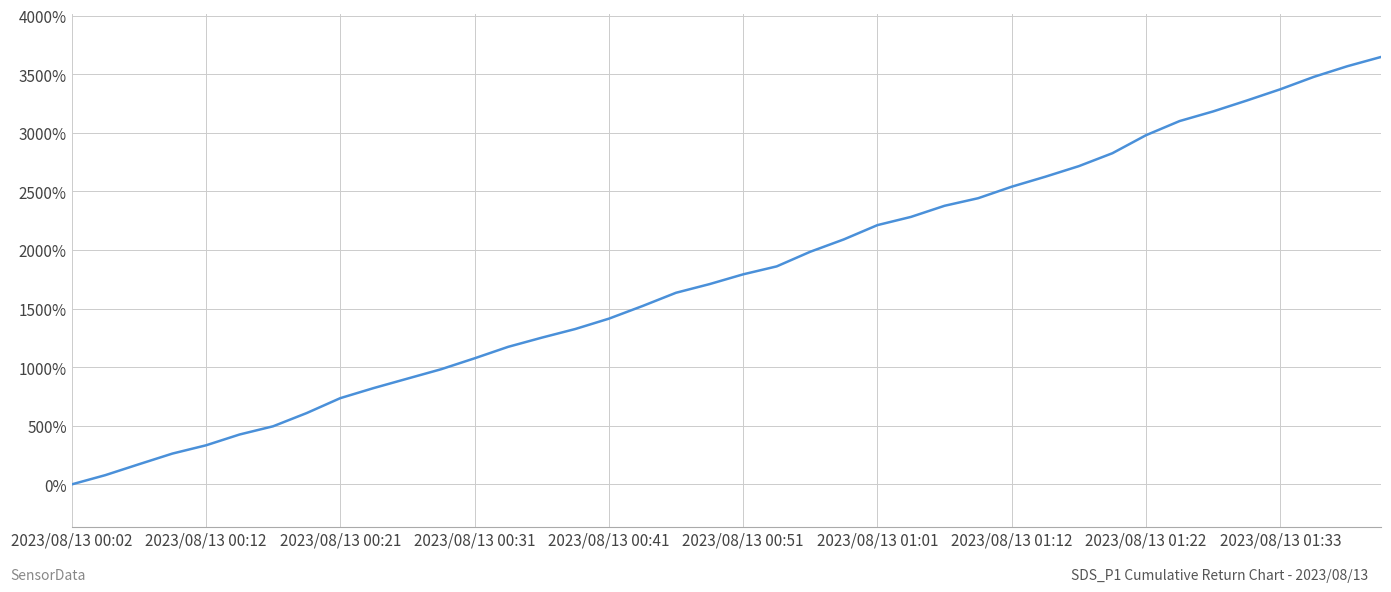

Does the chart display data point markers on the line(s)?

No